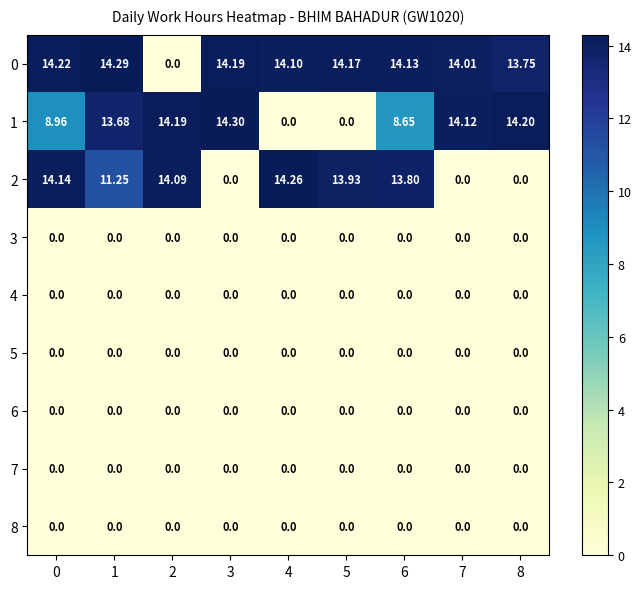

How many distinct data groups are displayed?

9